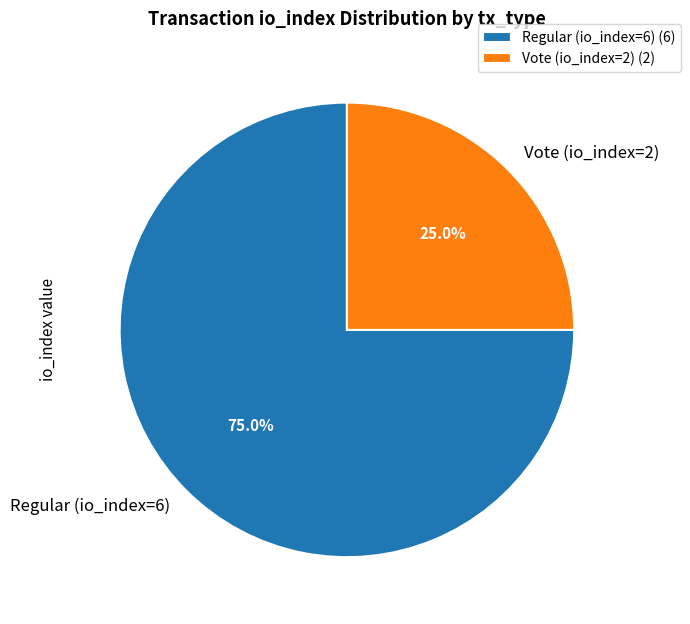

To the nearest percent, what is the difference between the largest and smallest slice percentages?

50%